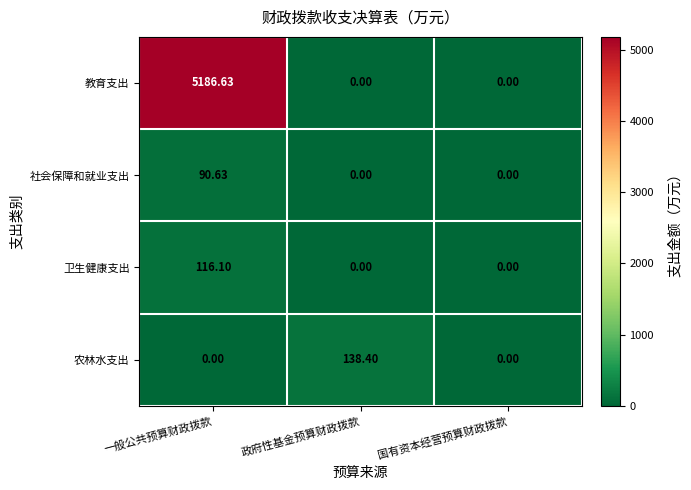

Which series has the widest spread of values?

教育支出